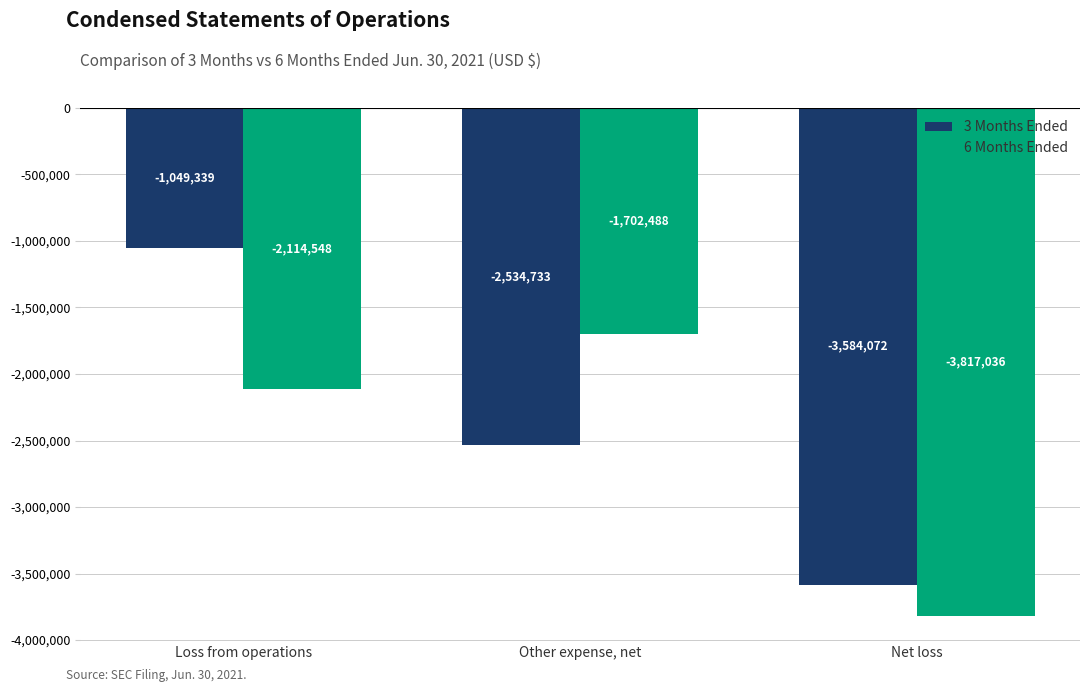

What is the value of the 3 Months Ended bar at the 1st from the left?

-1049339